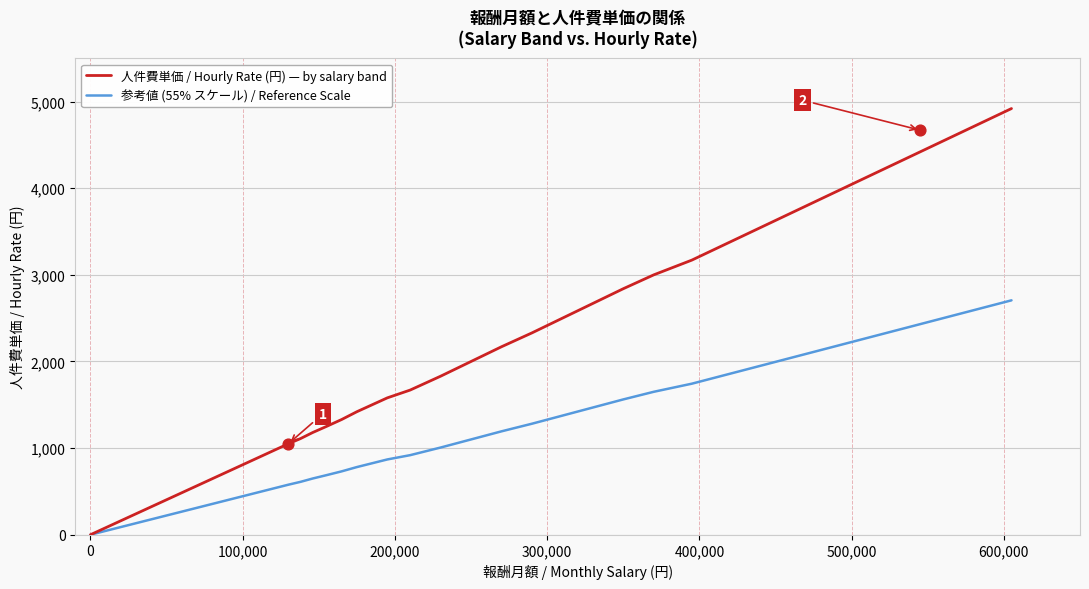

Which series has the largest total across all categories?

人件費単価 / Hourly Rate (円) — by salary band